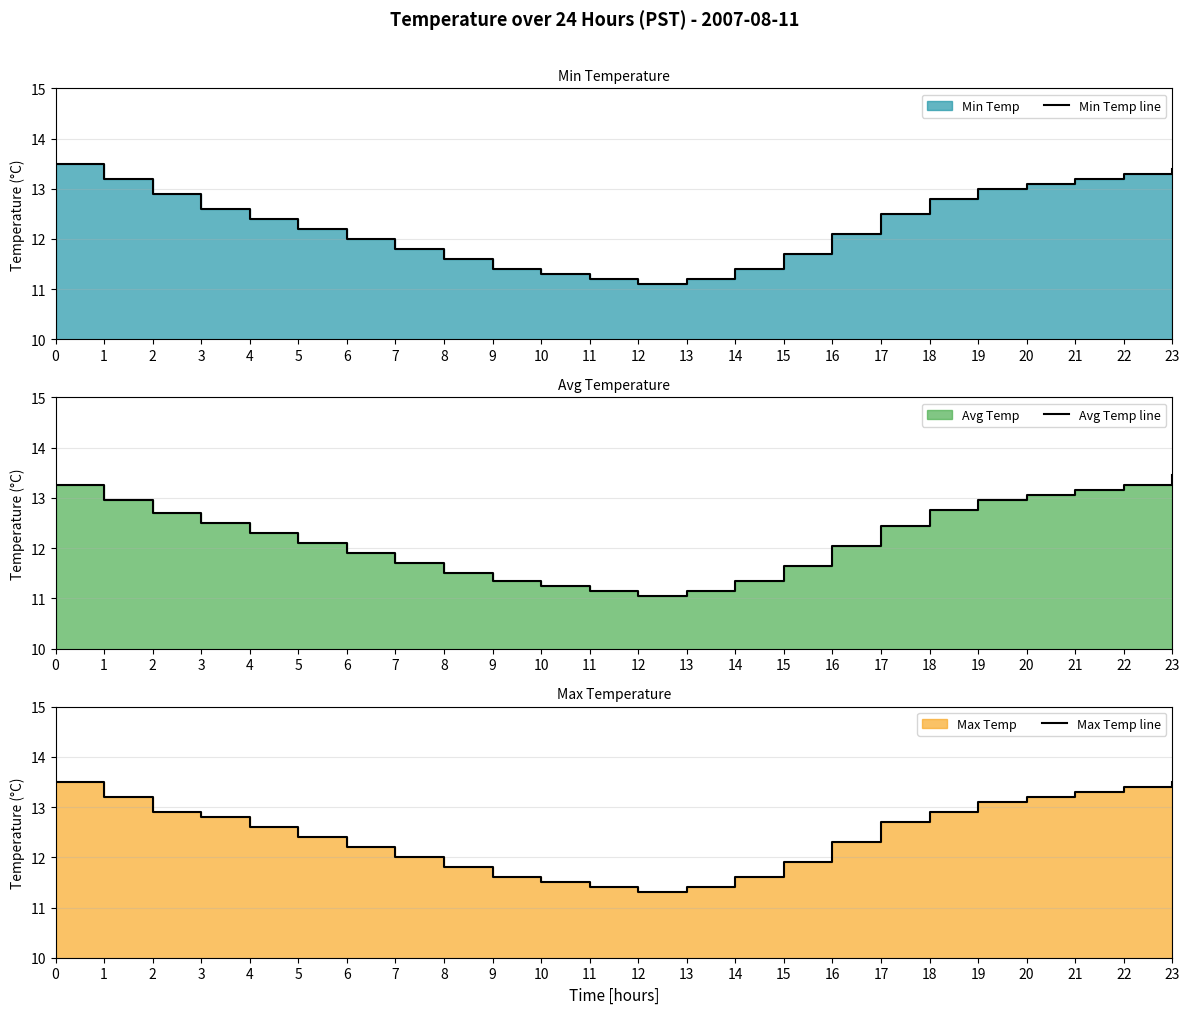

How many categories are shown in the chart?

24